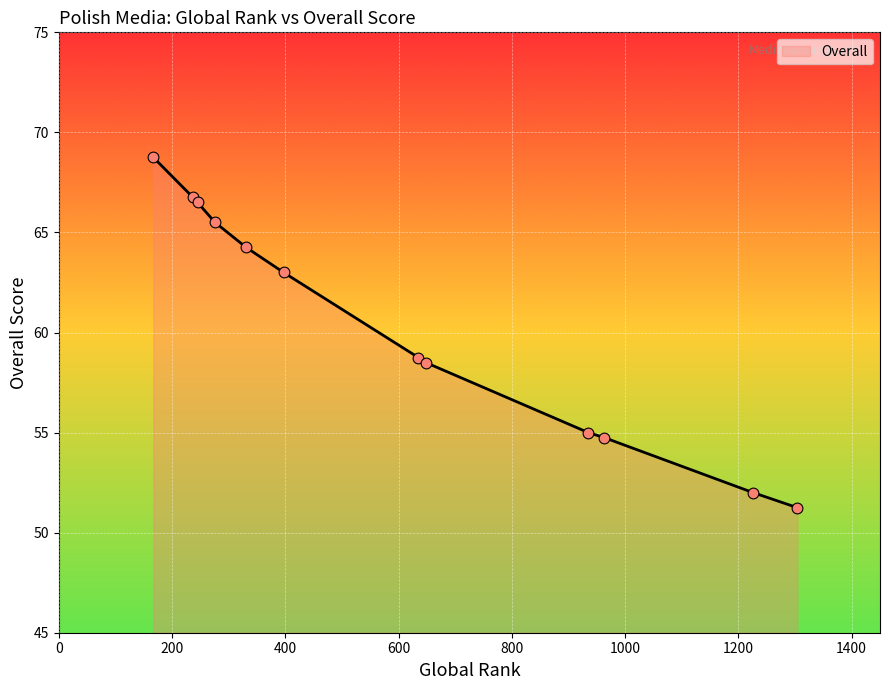

What is the difference between the maximum and minimum values?

17.5